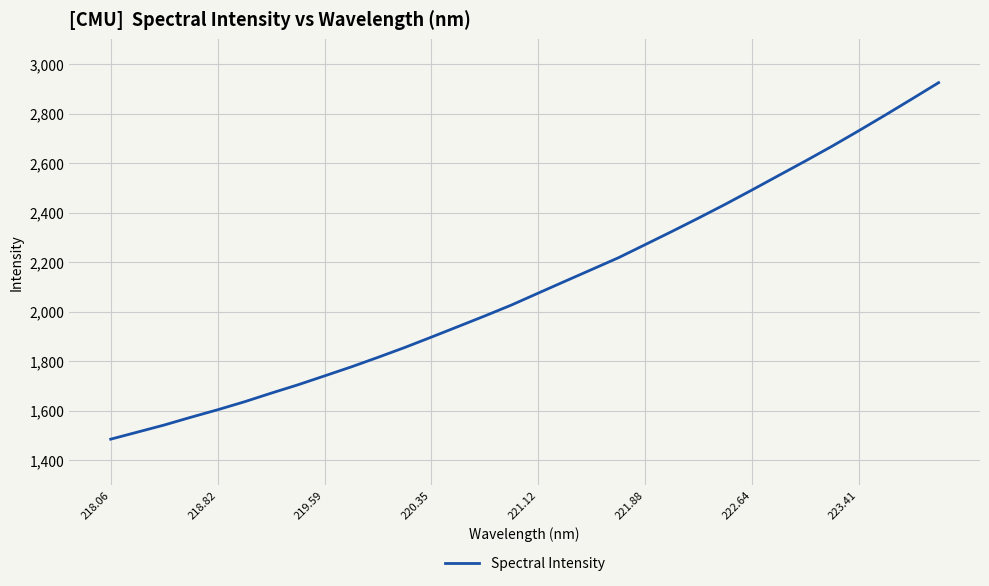

Does the chart display data point markers on the line(s)?

No